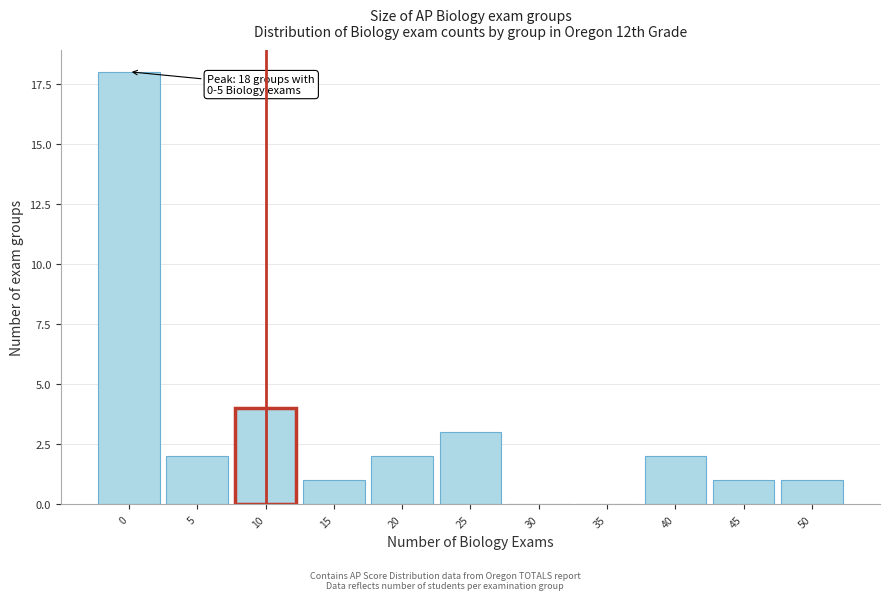

Reading right to left, extract all data points from this chart.

50=1	45=1	40=2	35=0	30=0	25=3	20=2	15=1	10=4	5=2	0=18